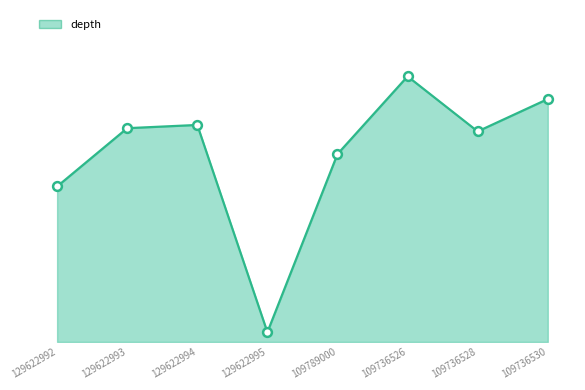

What is the change in value from 129622992 to 109736526?

+34